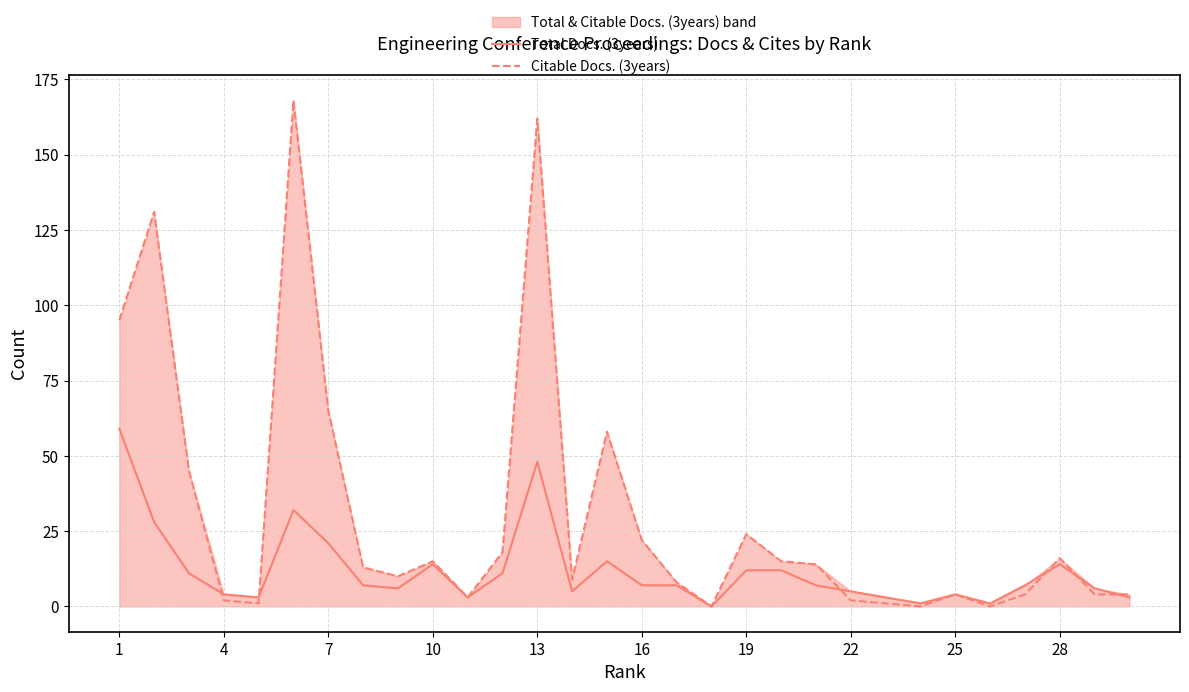

In Citable Docs. (3years), how many points are lower than both neighbors (excluding endpoints)?

7